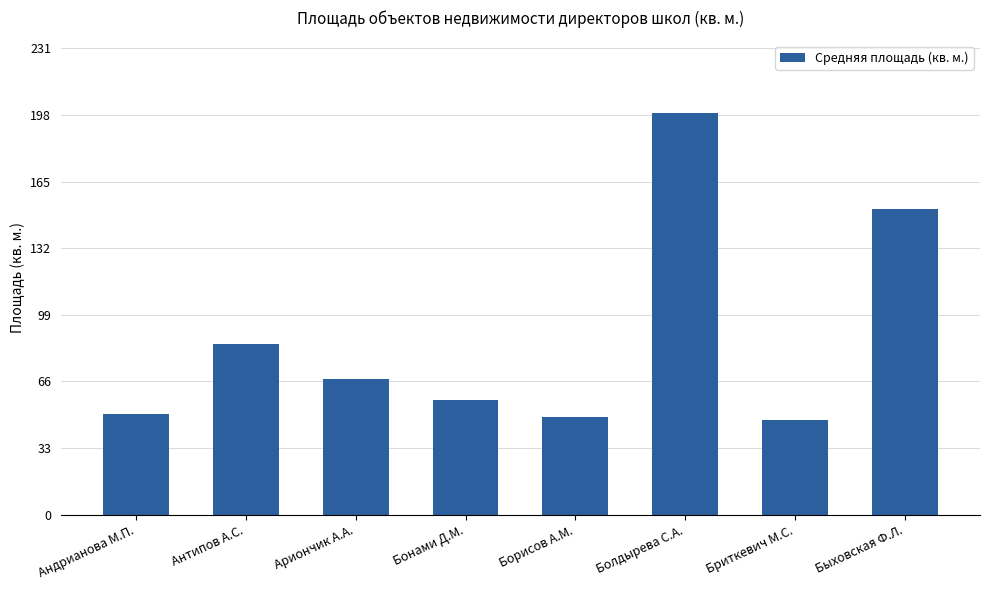

What is the sum of all values?

703.9